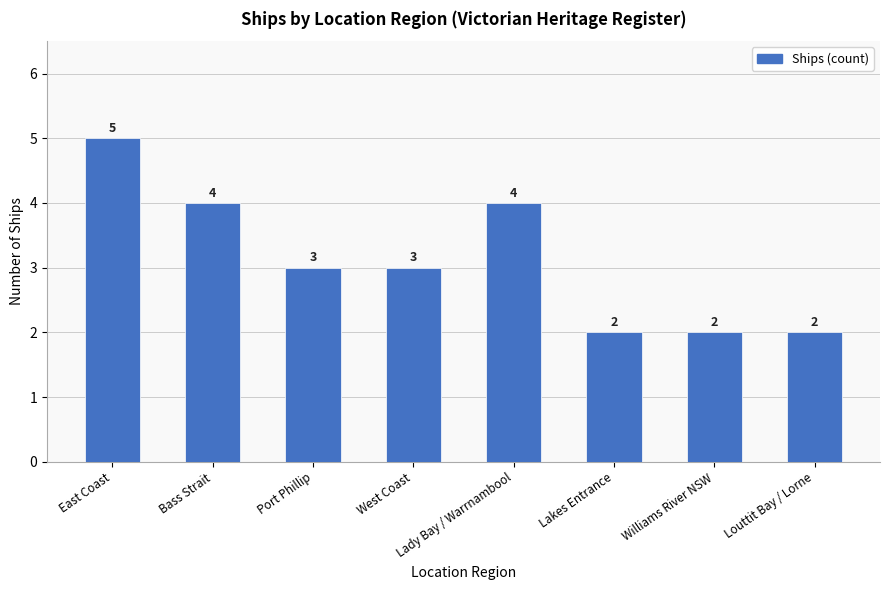

Reading right to left, extract all data points from this chart.

Louttit Bay / Lorne=2	Williams River NSW=2	Lakes Entrance=2	Lady Bay / Warrnambool=4	West Coast=3	Port Phillip=3	Bass Strait=4	East Coast=5